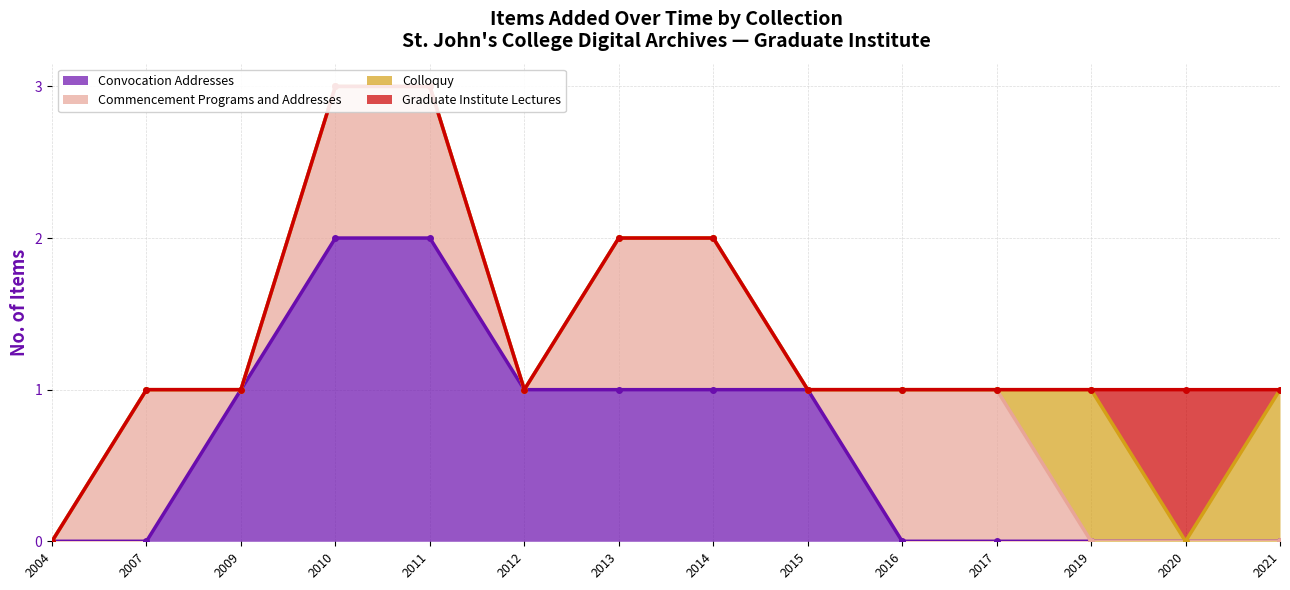

True or false: Graduate Institute Lectures and Convocation Addresses cross at least once.

False